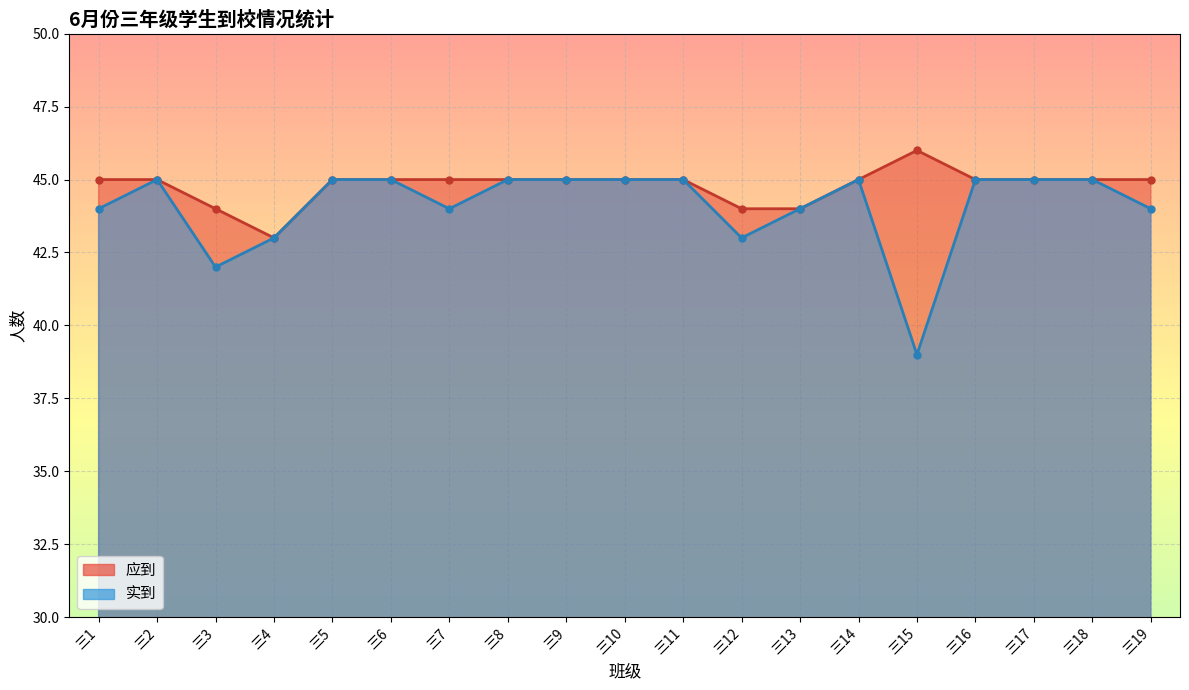

True or false: 实到 and 应到 cross at least once.

False